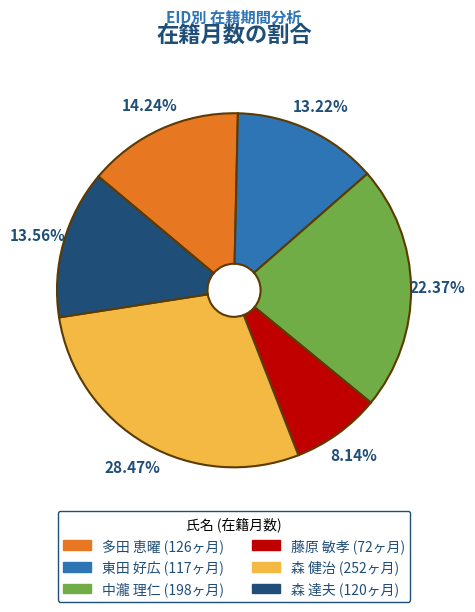

To the nearest percent, what percentage of the pie is 森 健治?

28%